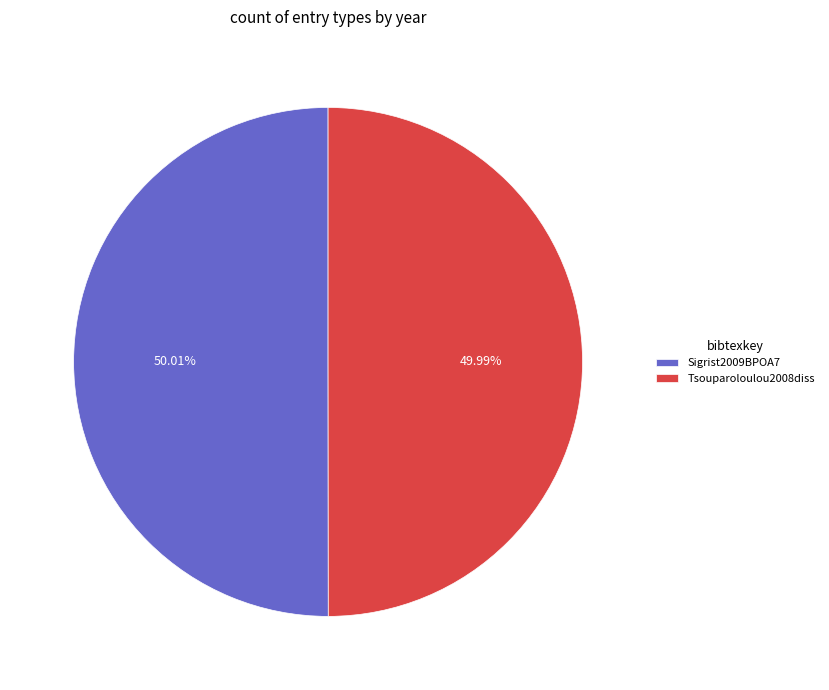

Is there a majority slice in this chart?

Yes